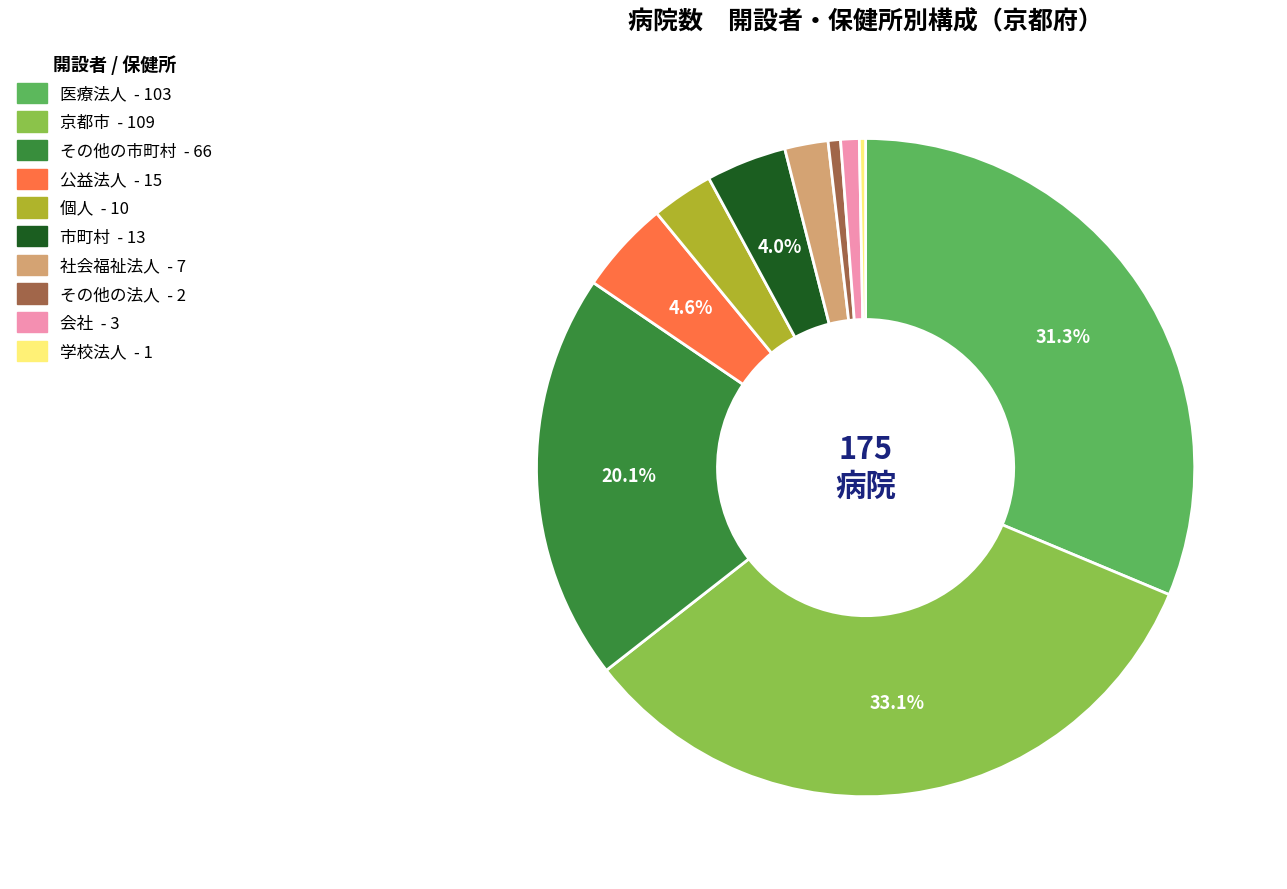

Which has a higher value, 社会福祉法人 or 学校法人?

社会福祉法人